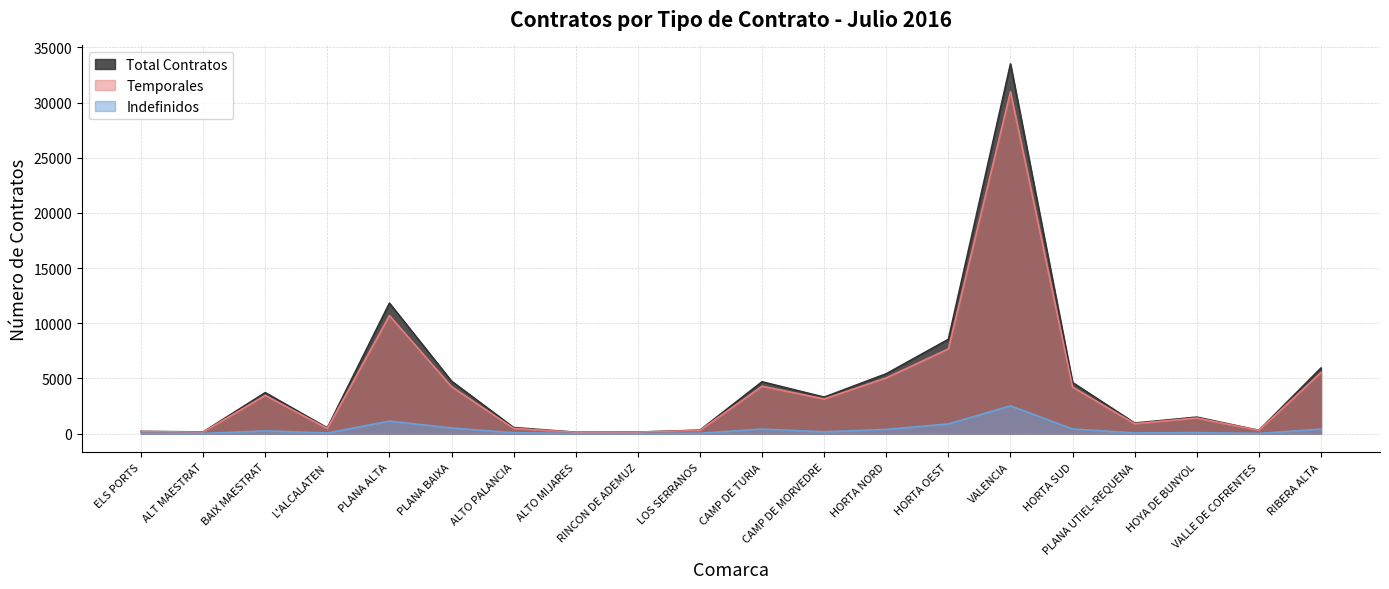

At which category does Total Contratos reach its first local peak?

BAIX MAESTRAT